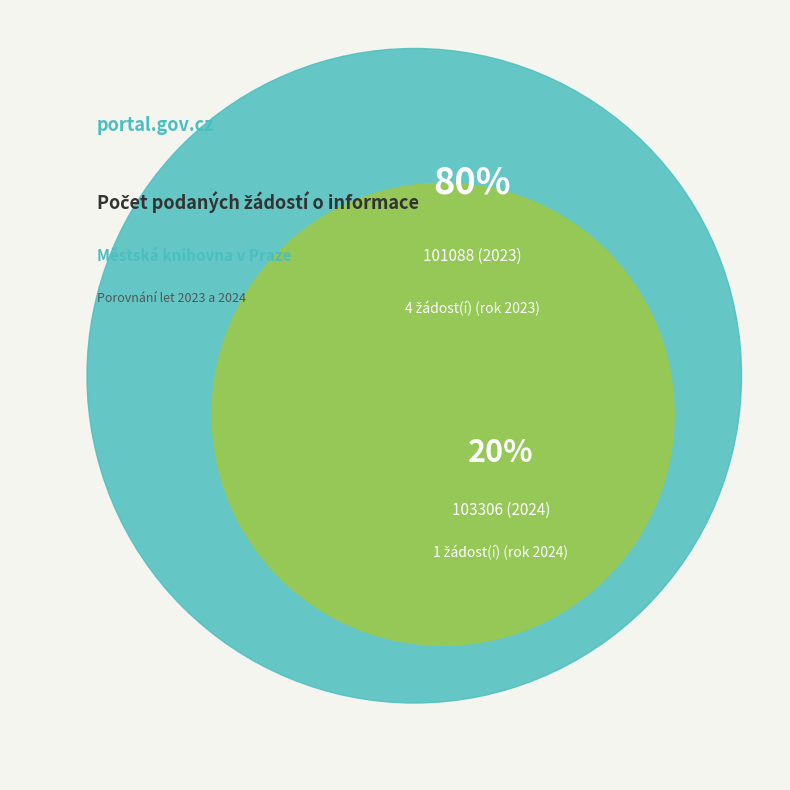

Is 103306 (2024) the majority of the pie?

No